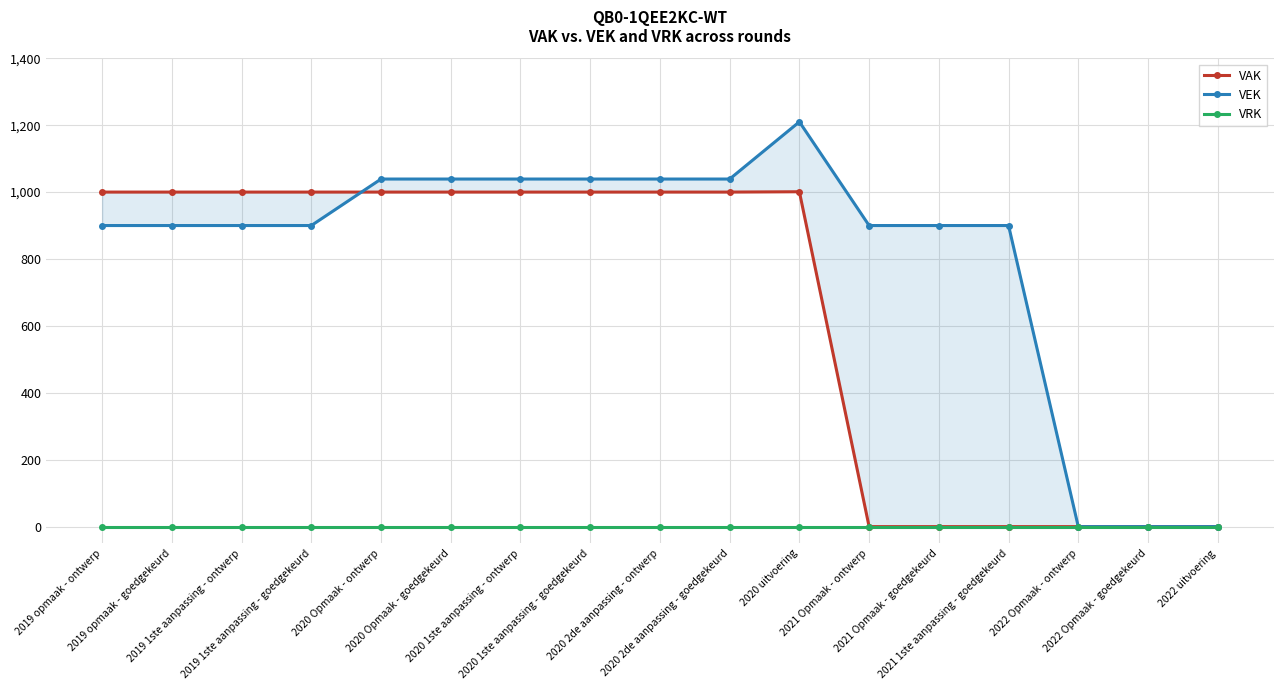

At which label does VRK reach its minimum?

2019 opmaak - ontwerp